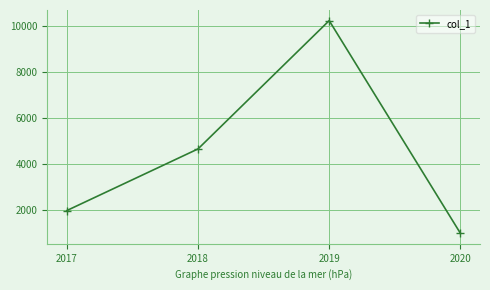

What is the change in value from 2017 to 2019?

+8222.7